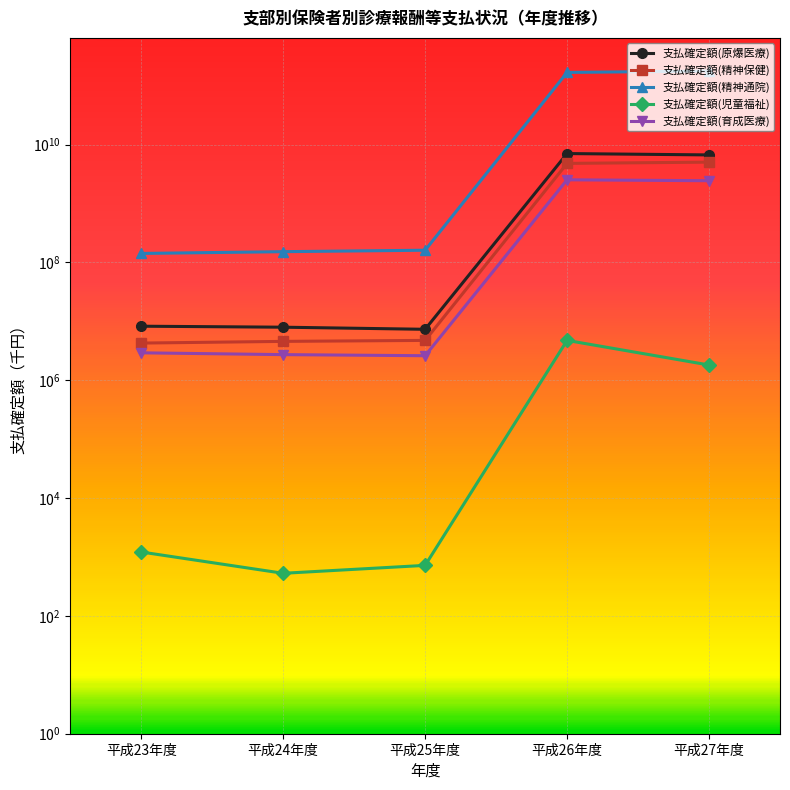

At how many categories does at least one series exceed 34060654737?

2